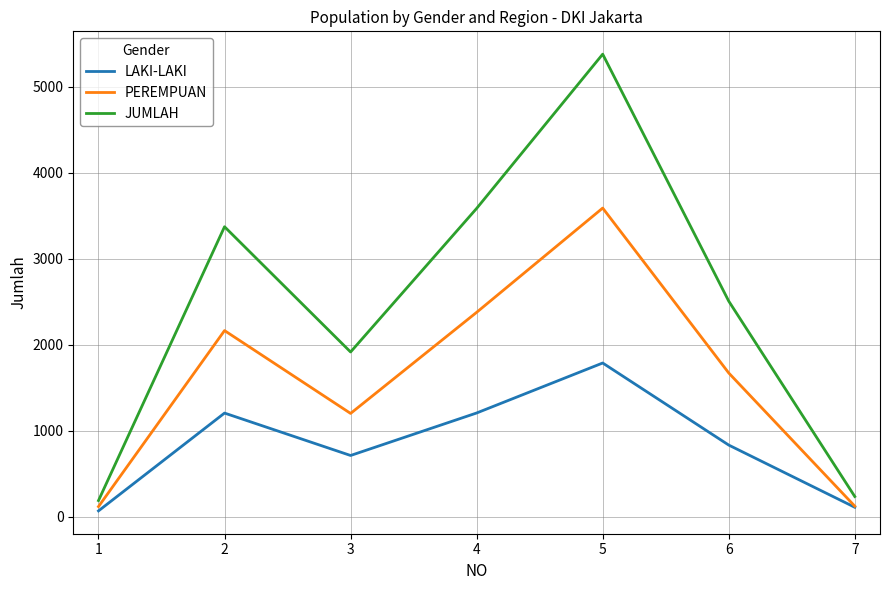

List the series in order of their overall mean, highest first.

JUMLAH, PEREMPUAN, LAKI-LAKI